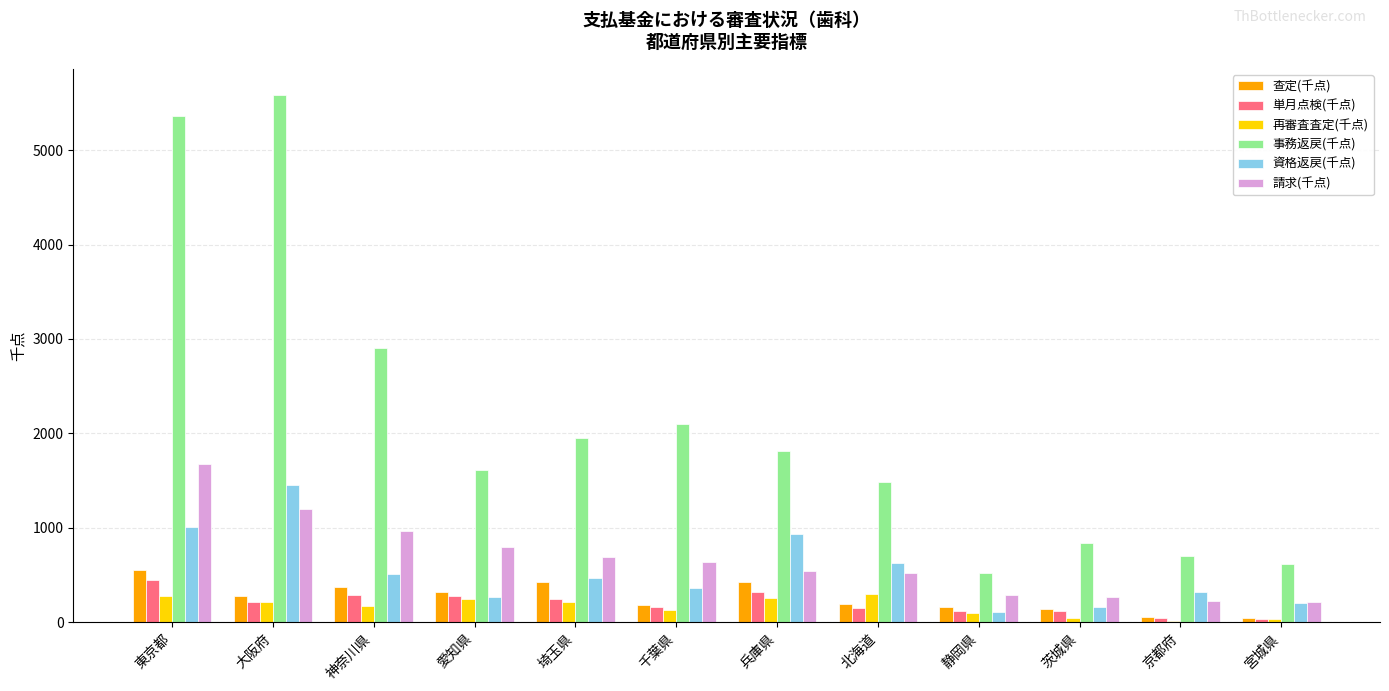

Between 大阪府 and 京都府, which series saw the biggest shift?

事務返戻(千点)